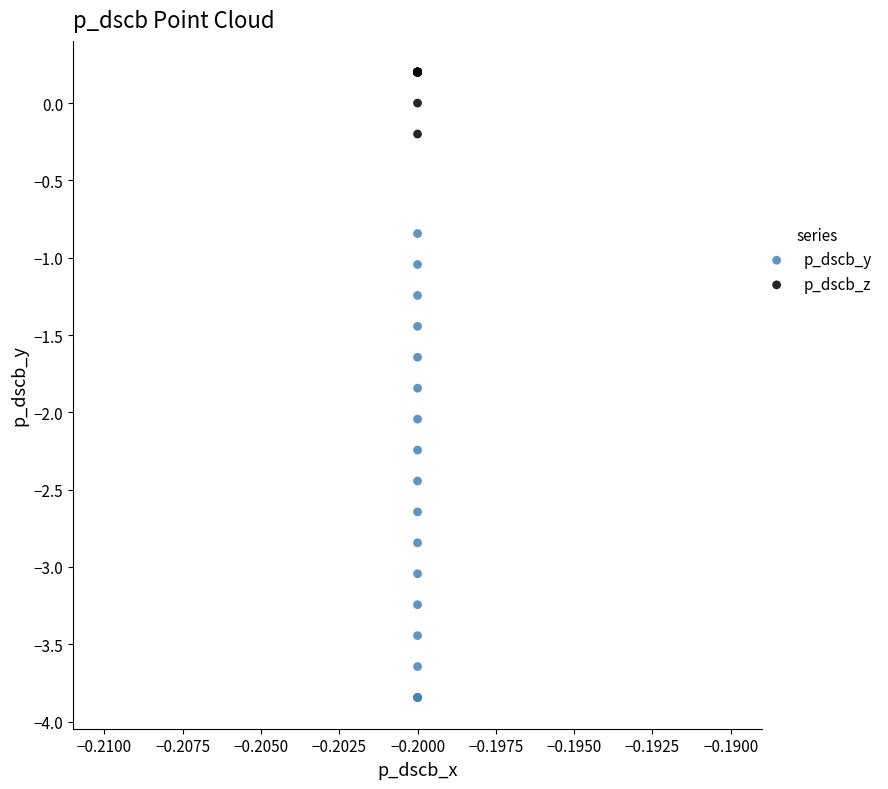

Which series contains the highest Y value?

p_dscb_z